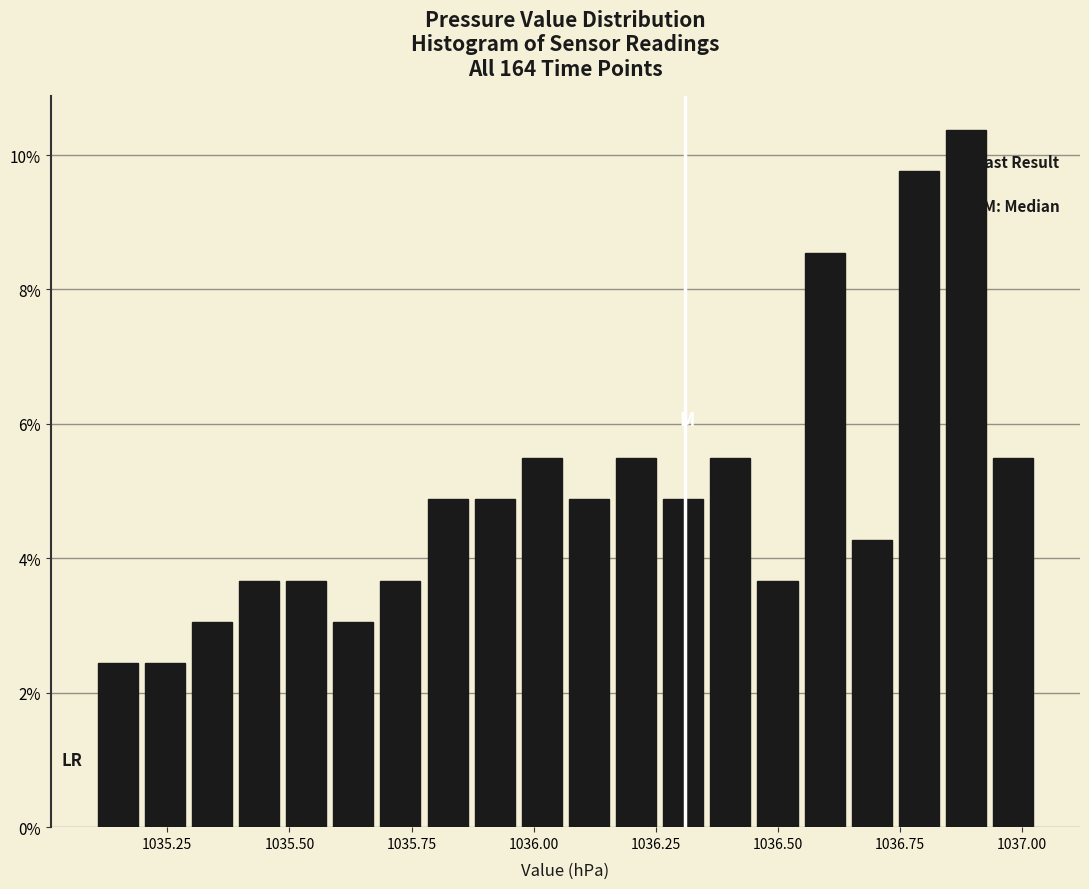

Read against the x-axis, roughly where is the centre of the tallest bar?

1036.90